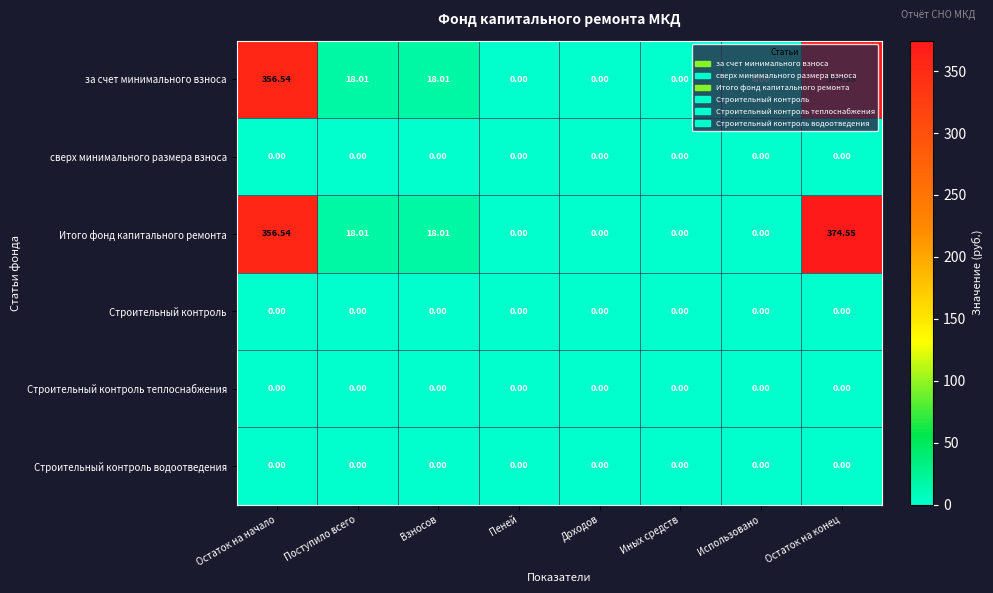

Where does the Итого фонд капитального ремонта series first go above 18?

Остаток на начало